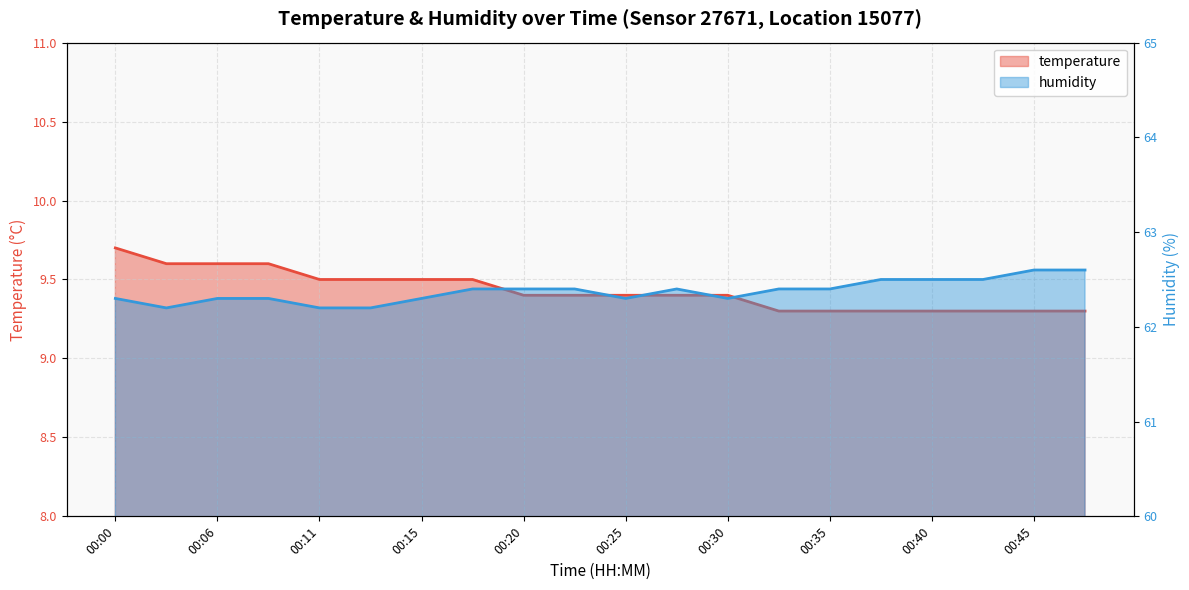

Which category has the lowest value in the humidity series?

00:03